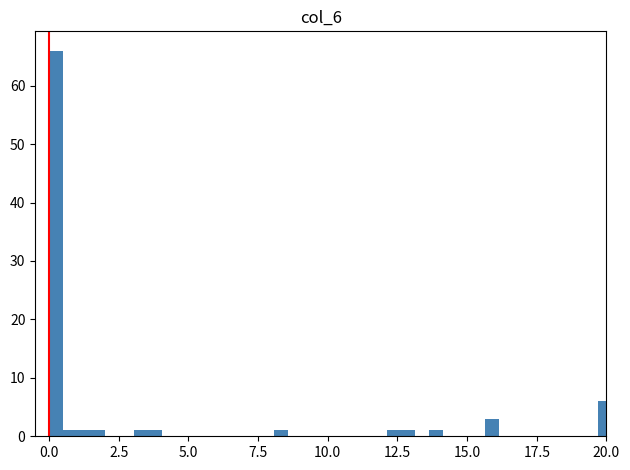

Read against the x-axis, roughly where is the centre of the tallest bar?

0.5